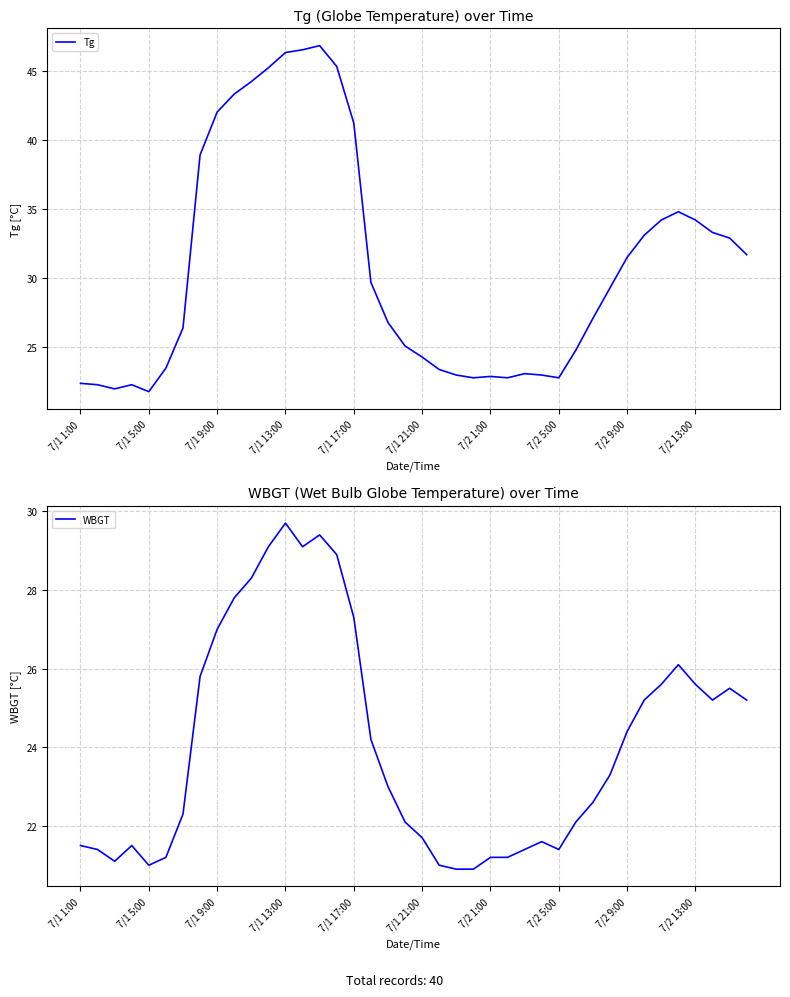

What is the average value of the Tg series?

30.9